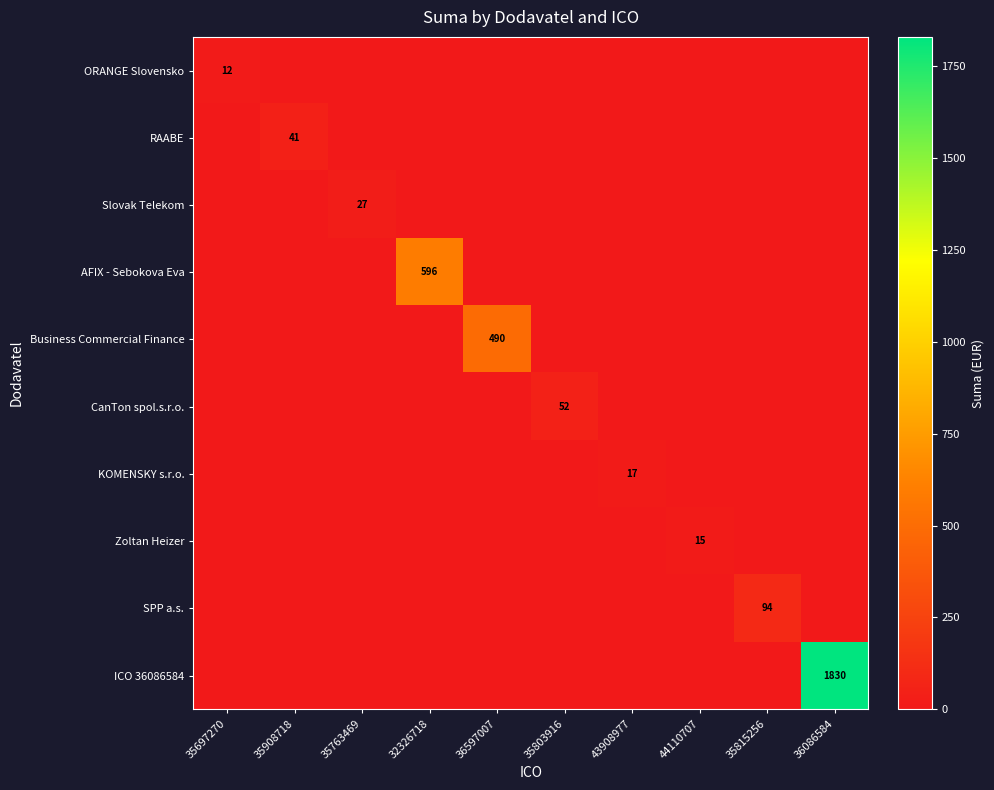

True or false: Slovak Telekom has a value of 27 at 35763469.

True